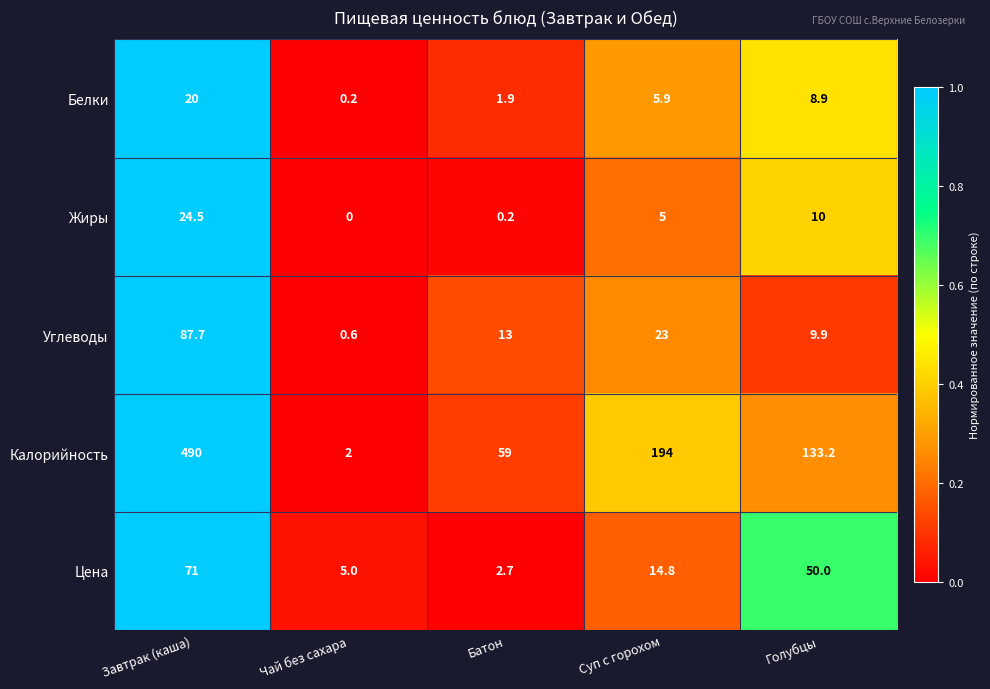

What is the average value of the Цена series?

28.7